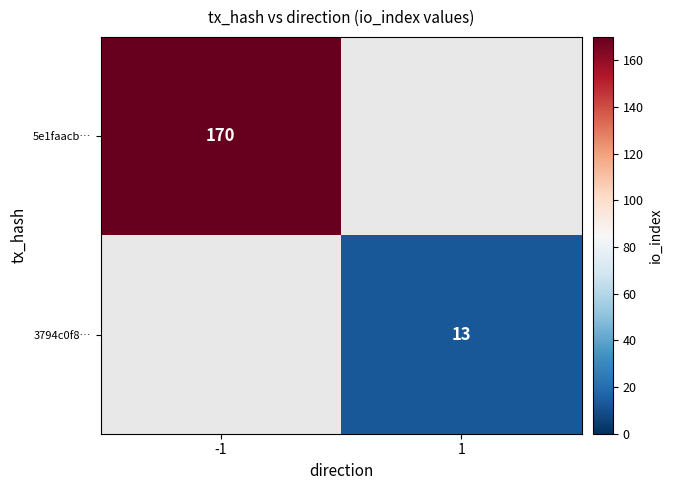

True or false: 3794c0f8… has a value of 13 at 1.

True